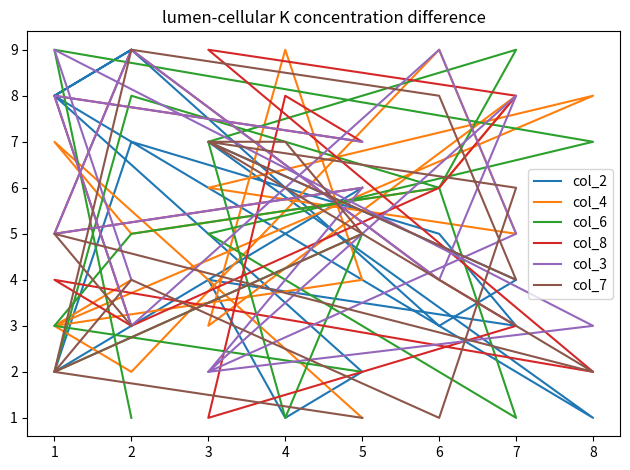

Where is the first local minimum for col_7?

8